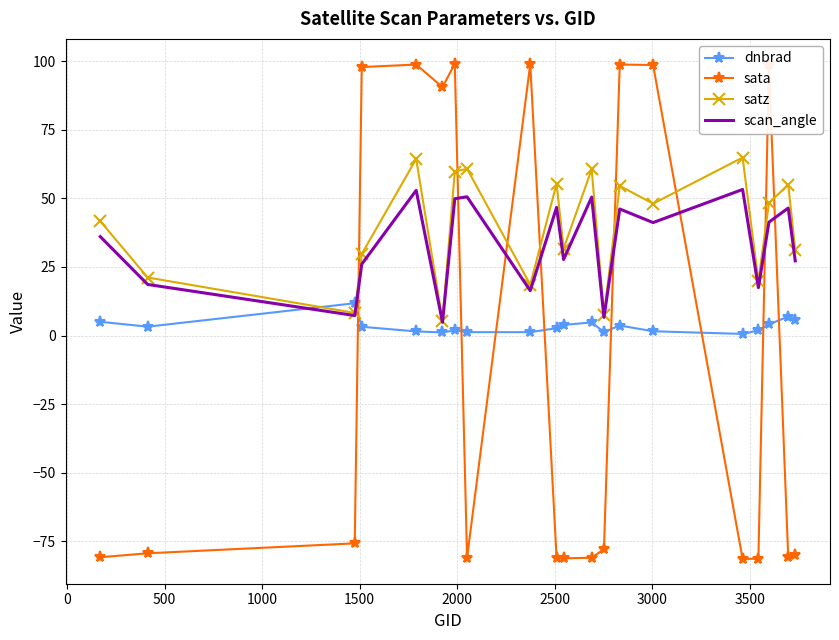

How many times do scan_angle and sata cross each other?

8